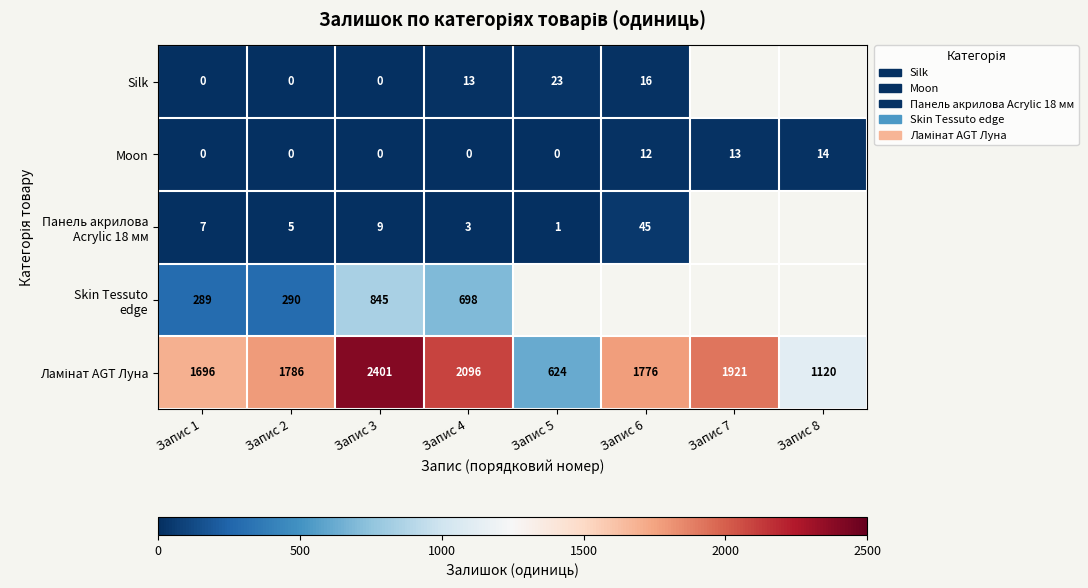

Which has a higher value, Запис 4 or Запис 2?

Запис 4